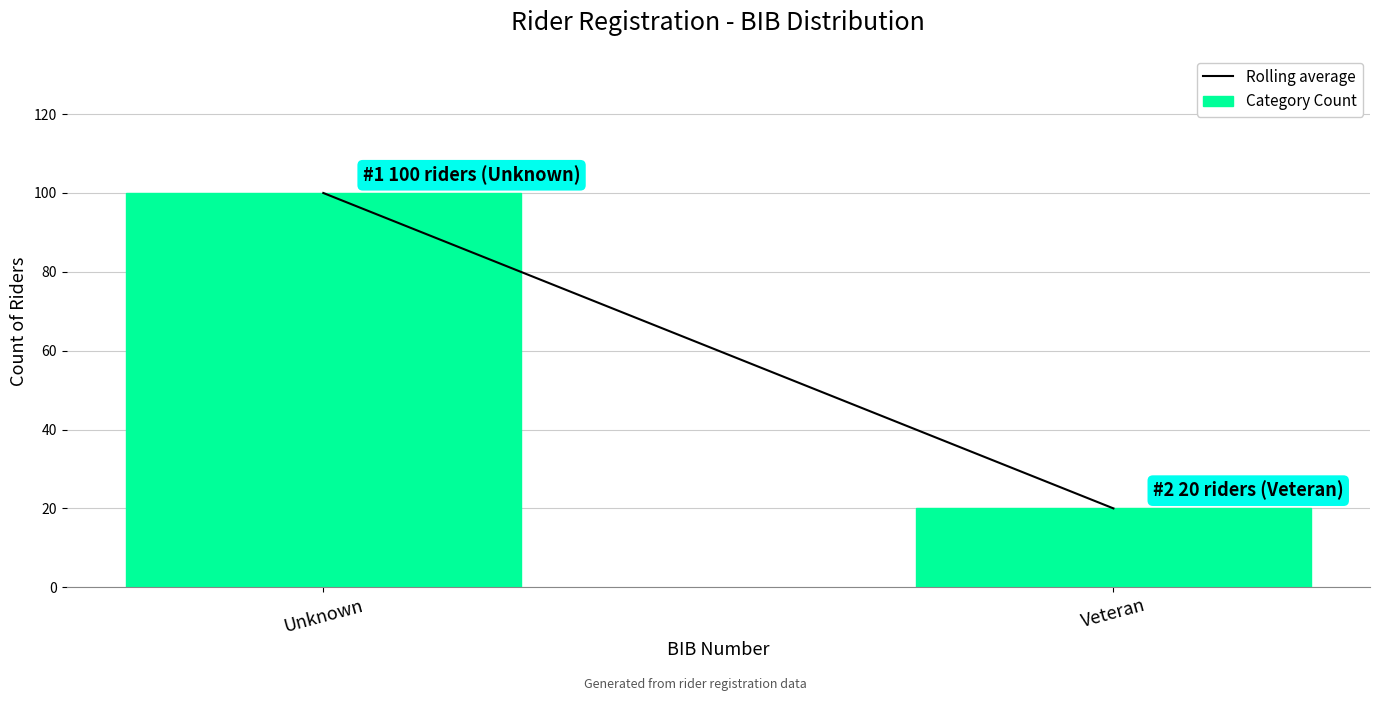

Reading left to right, transcribe all the data shown in this chart.

100	20